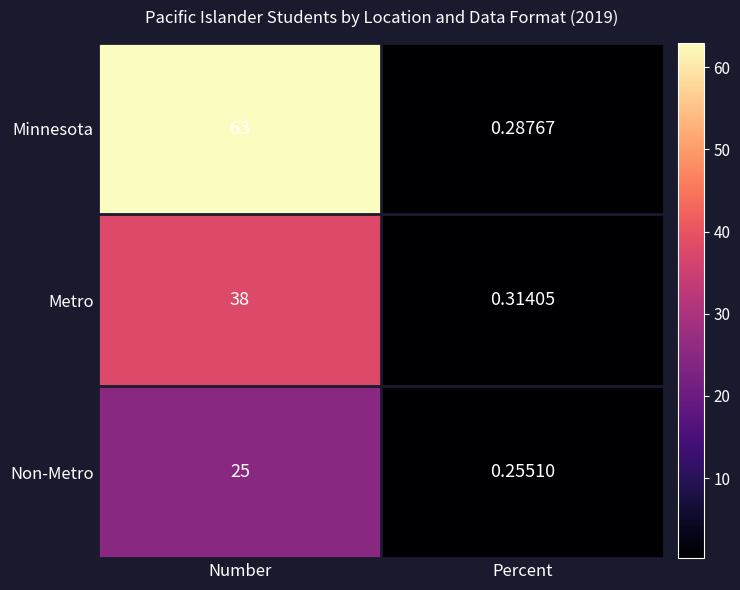

Between Number and Percent, which series saw the biggest shift?

Minnesota